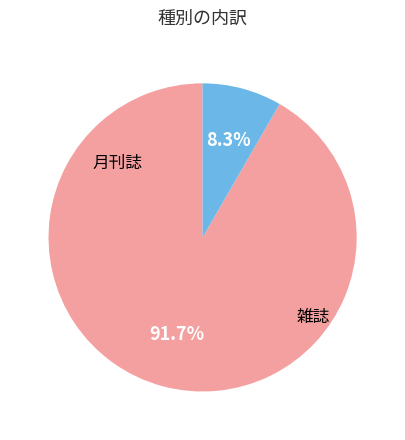

Combined, do 月刊誌 and 雑誌 account for over 50%?

Yes